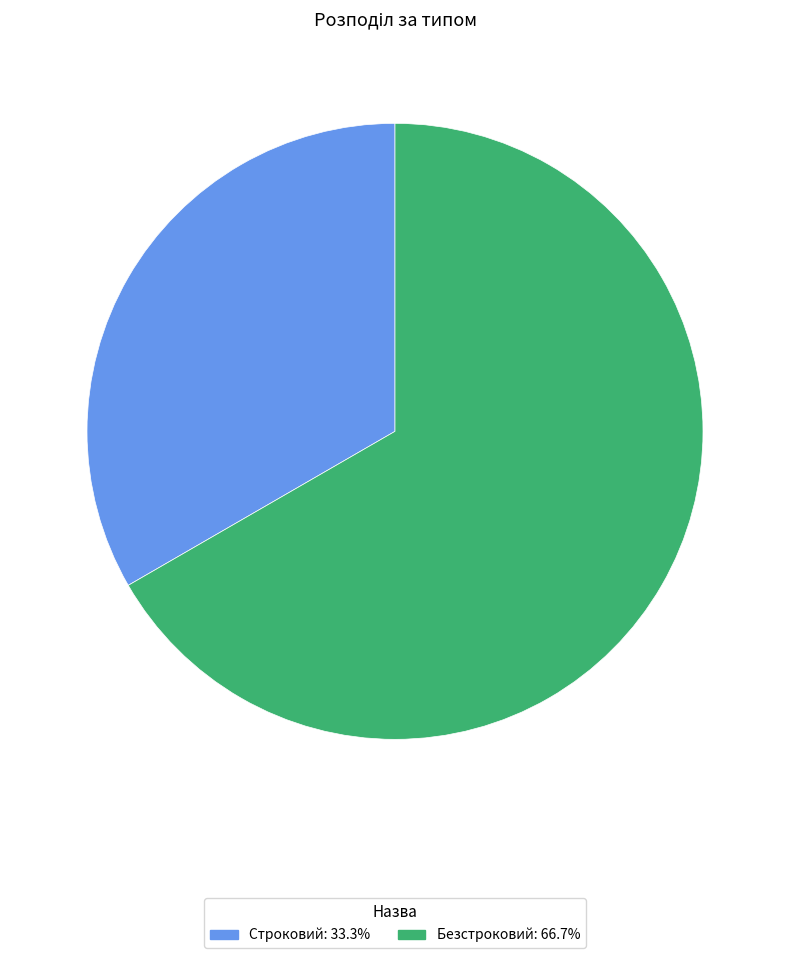

Which has a higher value, Строковий or Безстроковий?

Безстроковий